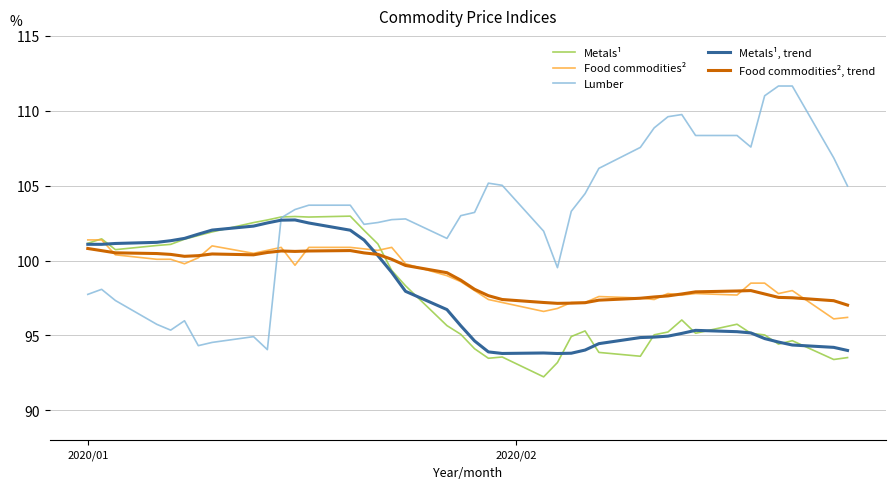

Which series has the widest spread of values?

Lumber